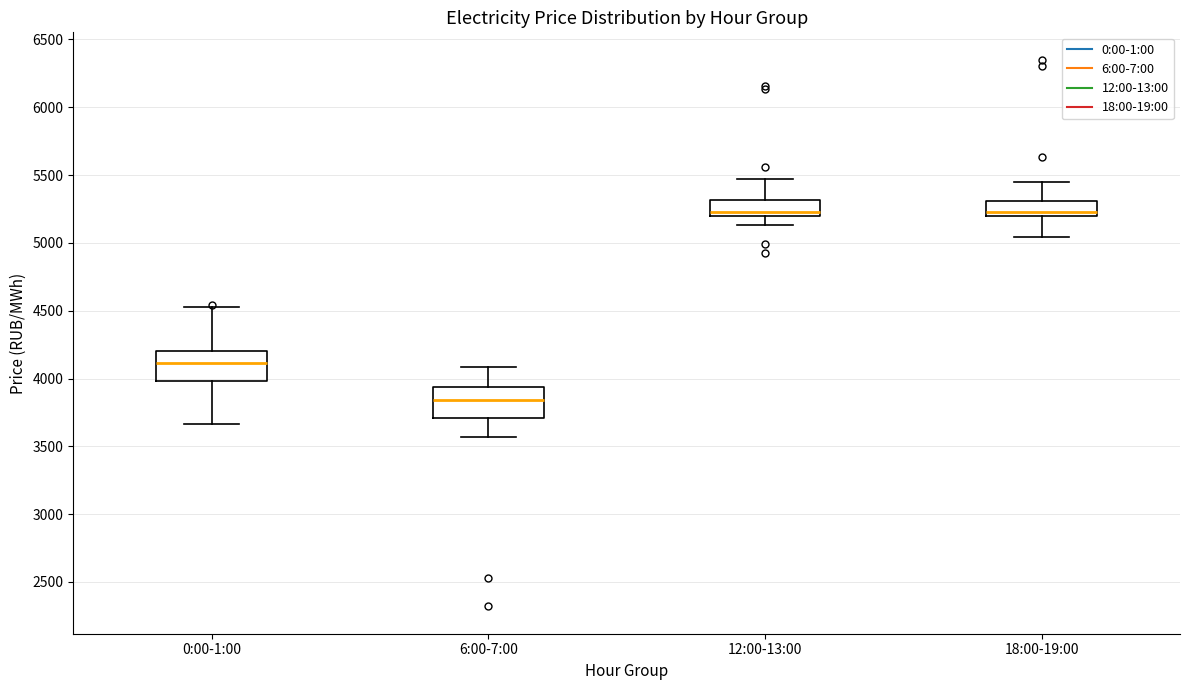

Reading left to right, transcribe this box plot: for each box, give where its median line is, the range the box spans, and where its two whiskers end, as read against the y-axis. The values are not printed on the chart, so give them approximately, as read against the axis.

0:00-1:00: median 4100, box 4000 to 4200, whiskers 3650 to 4550
6:00-7:00: median 3850, box 3700 to 3950, whiskers 3550 to 4100
12:00-13:00: median 5250, box 5200 to 5300, whiskers 5150 to 5450
18:00-19:00: median 5250, box 5200 to 5300, whiskers 5050 to 5450